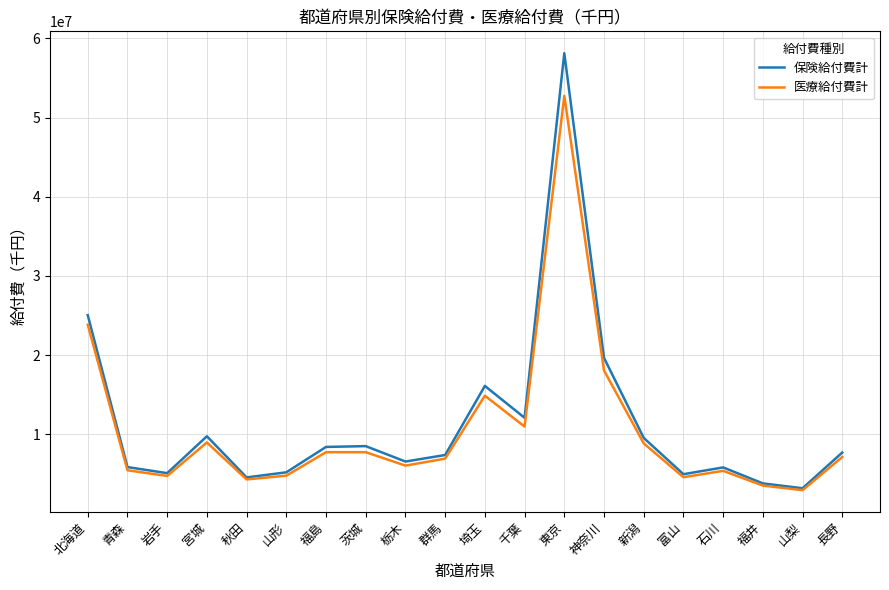

Is it true that 医療給付費計 equals 4728922.7 at 岩手?

True